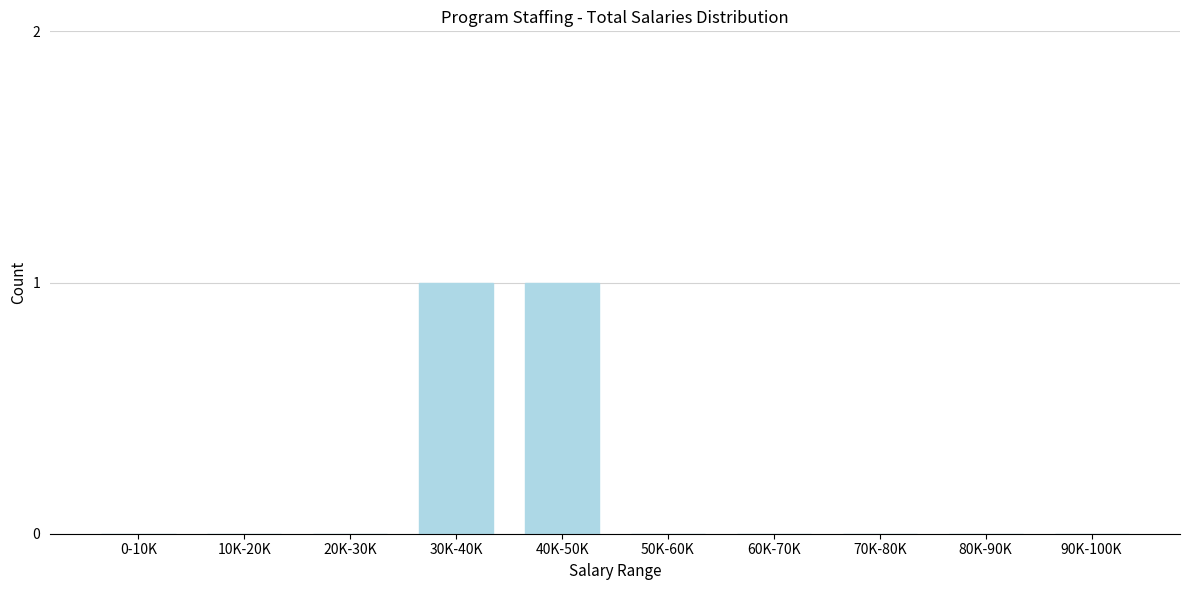

Reading left to right, list all the values displayed in this chart.

0-10K=0	10K-20K=0	20K-30K=0	30K-40K=1	40K-50K=1	50K-60K=0	60K-70K=0	70K-80K=0	80K-90K=0	90K-100K=0